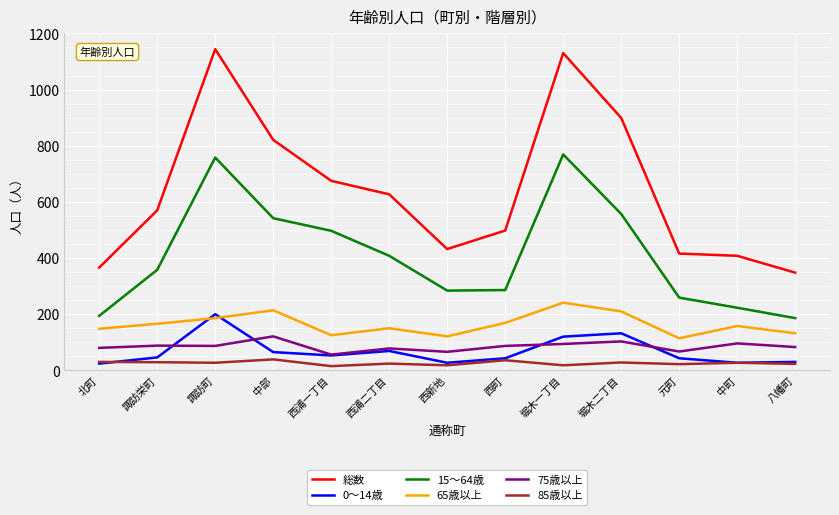

Which series has the widest spread of values?

総数